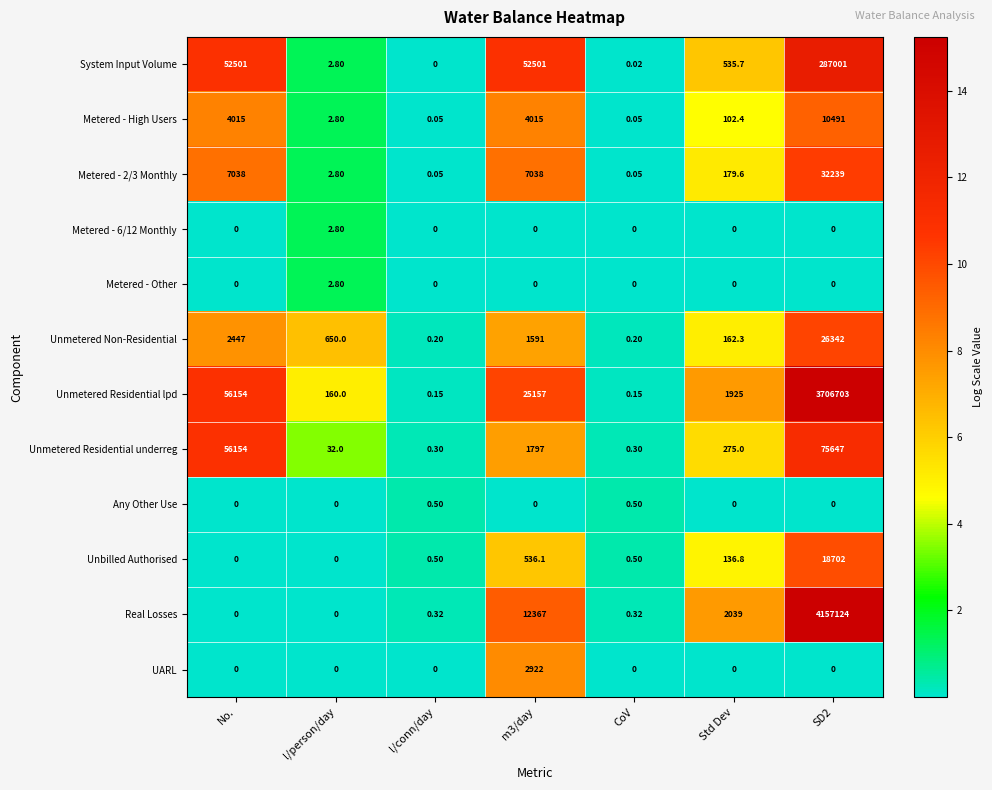

How many data points does each series have?

7